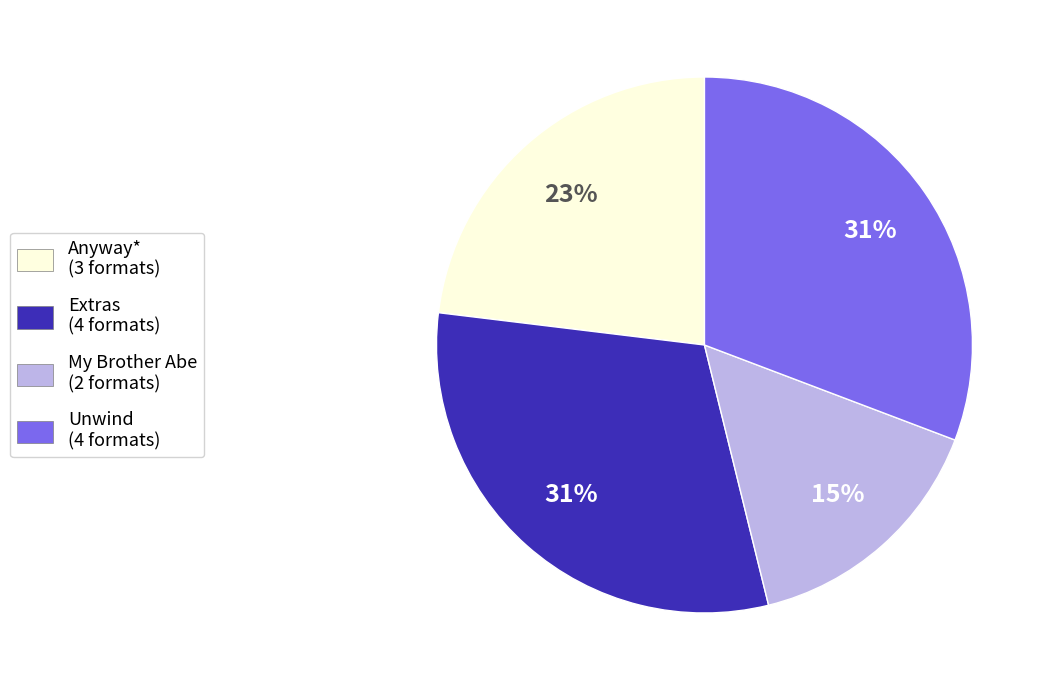

Between My Brother Abe and Extras, which is larger?

Extras